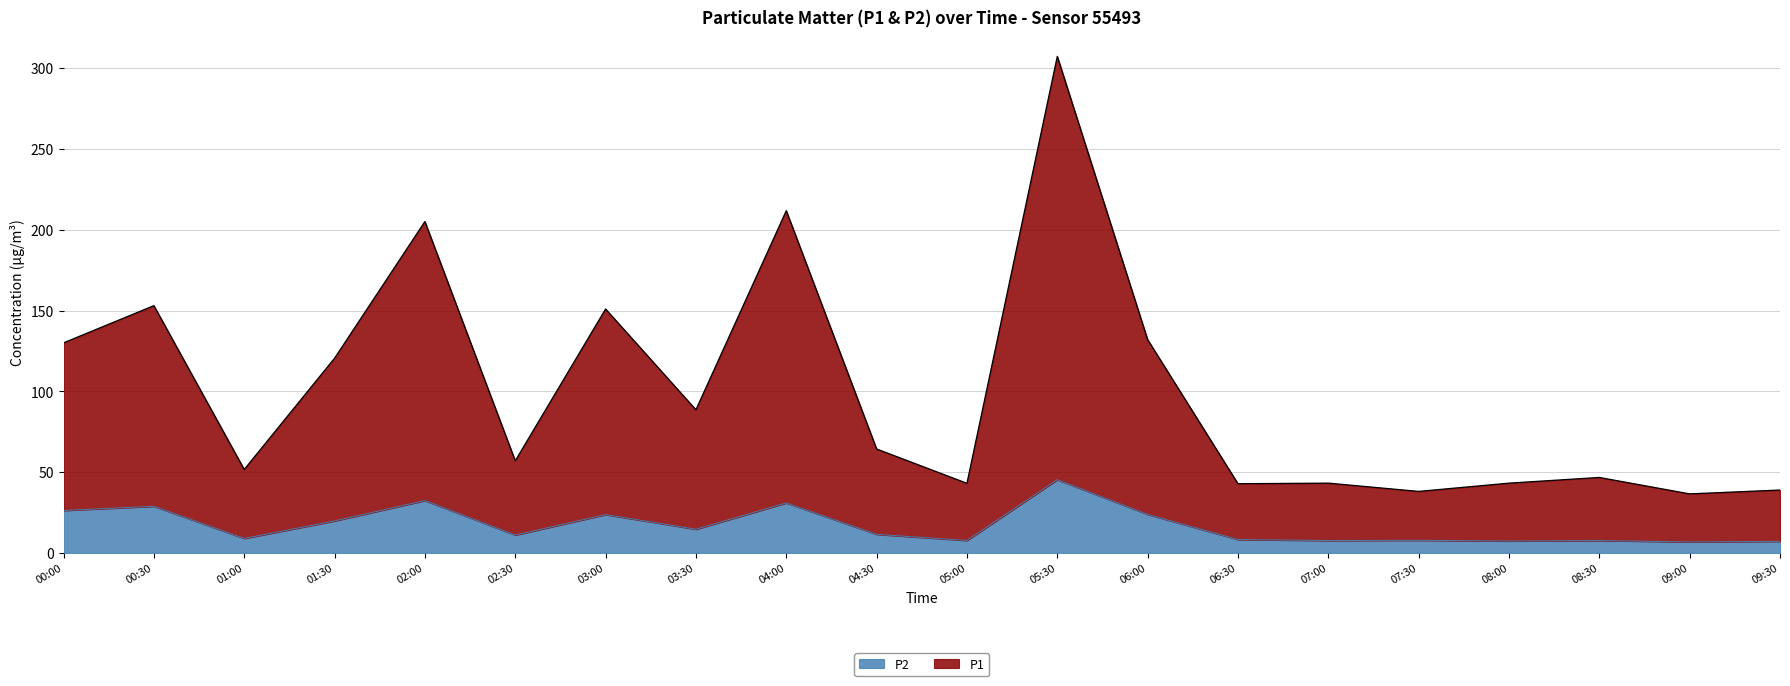

What position from the right is 08:30?

3